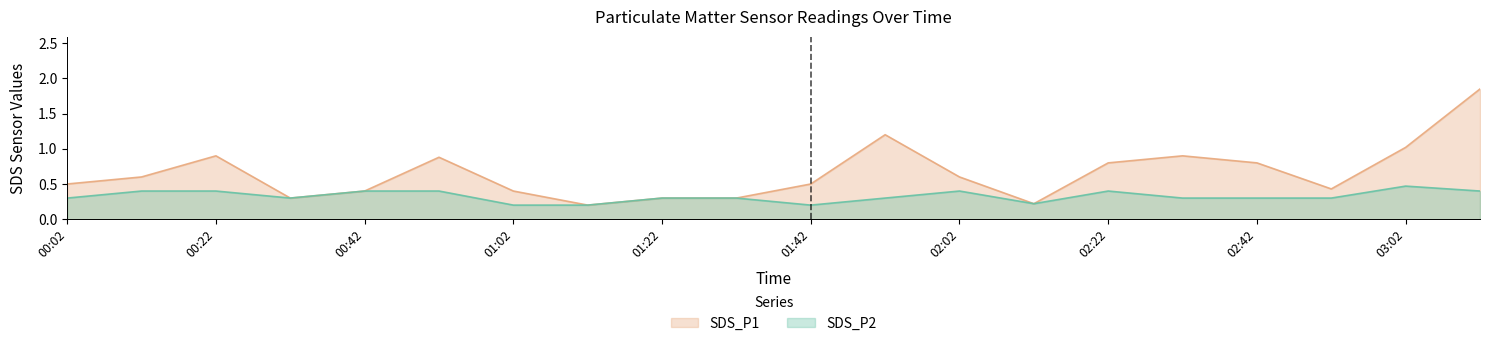

What is the sum of all SDS_P1 values?

13.1